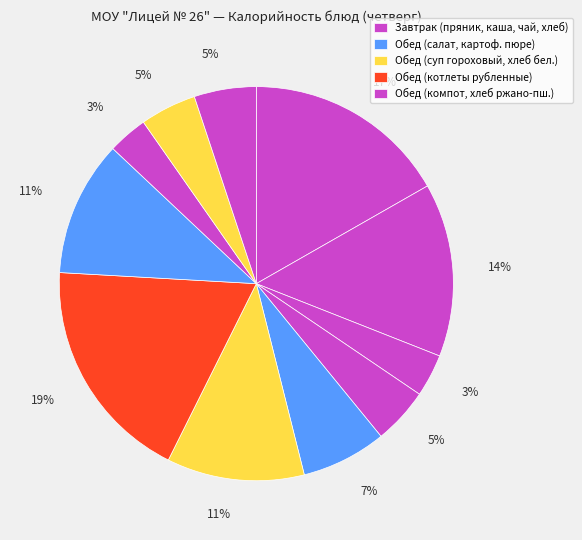

How many segments does this pie chart have?

11